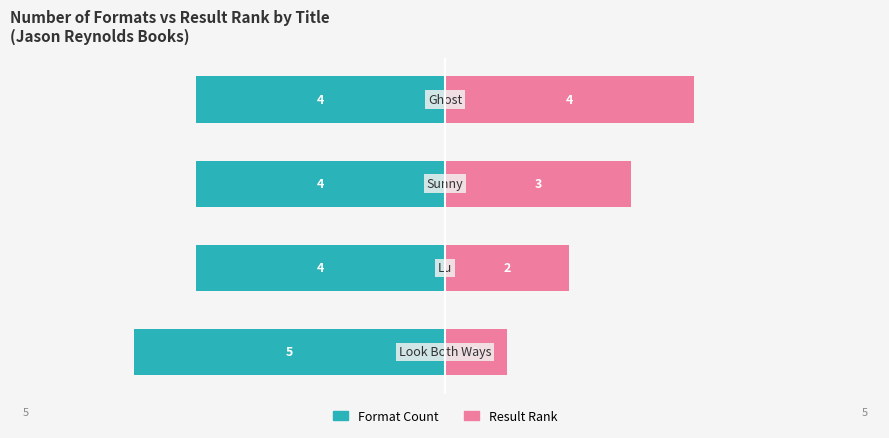

What is the difference between the maximum and minimum values in the Result Rank series?

3